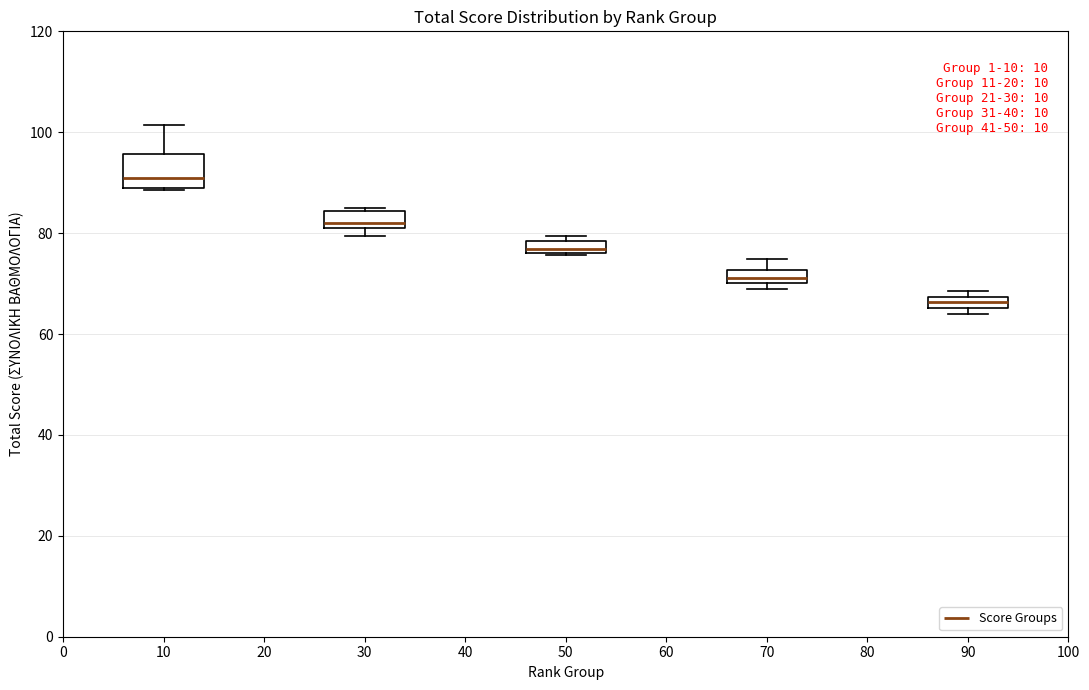

Which box is the tallest, from its lower edge to its upper edge?

10